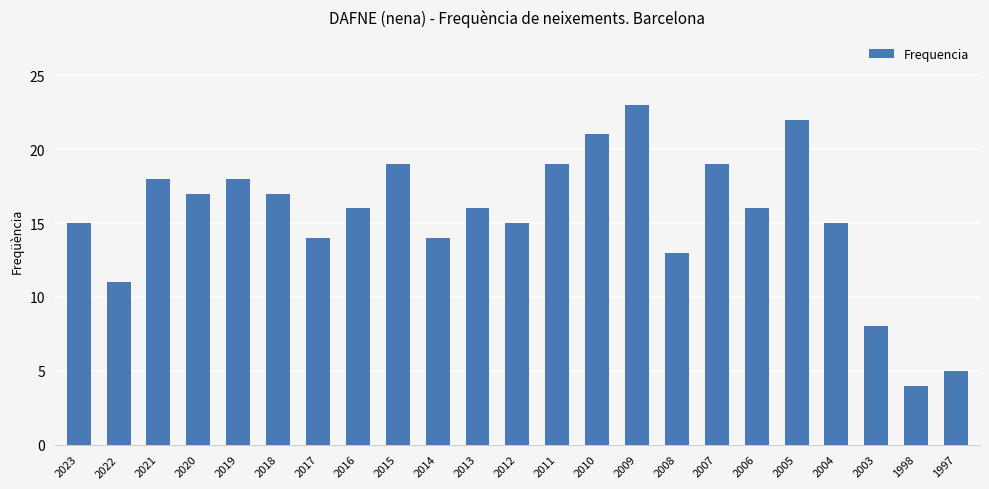

What is the approximate value at 2019, to the nearest 10?

20